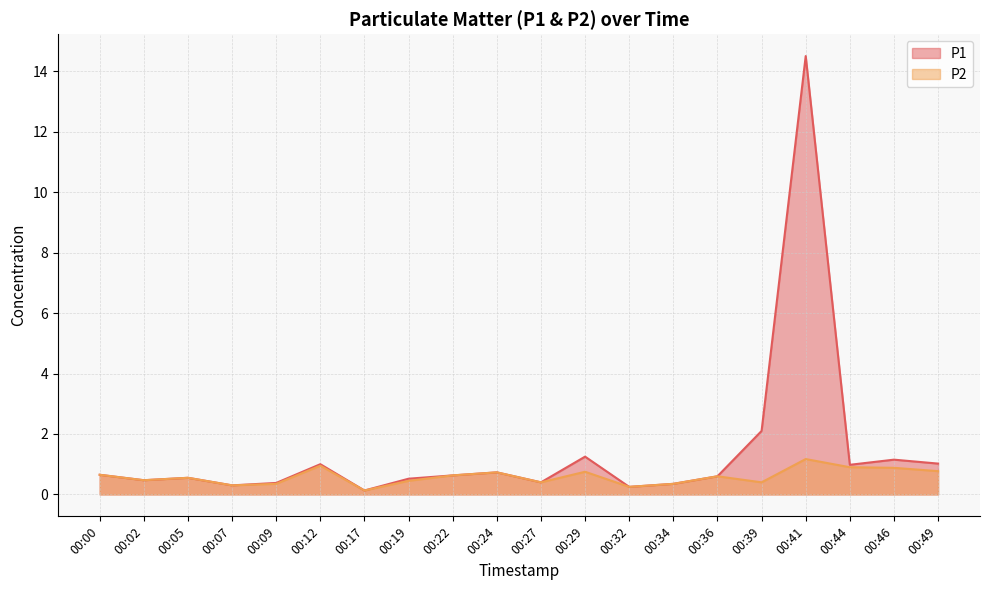

Rank the series by their average value, from lowest to highest.

P2, P1